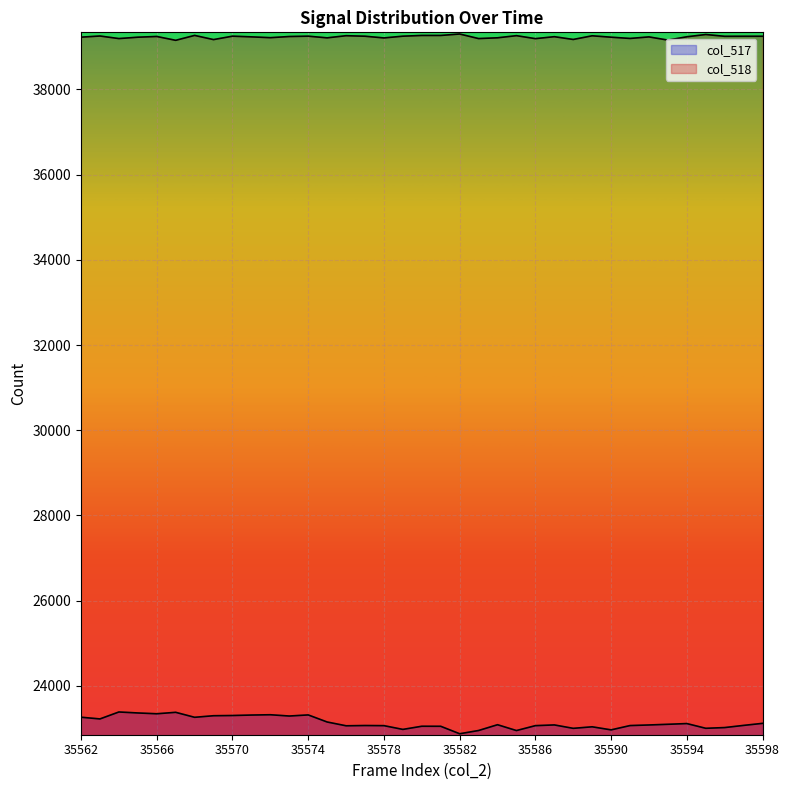

What is the smallest value displayed?

22874